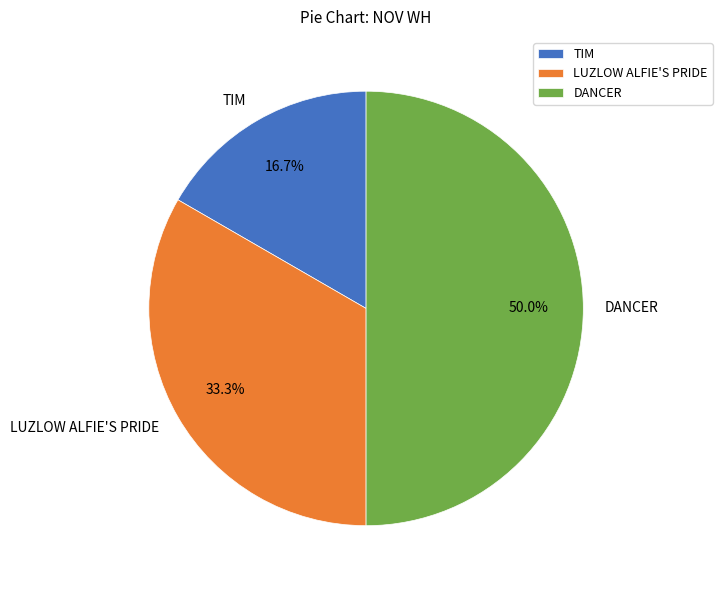

Which has a higher value, TIM or DANCER?

DANCER